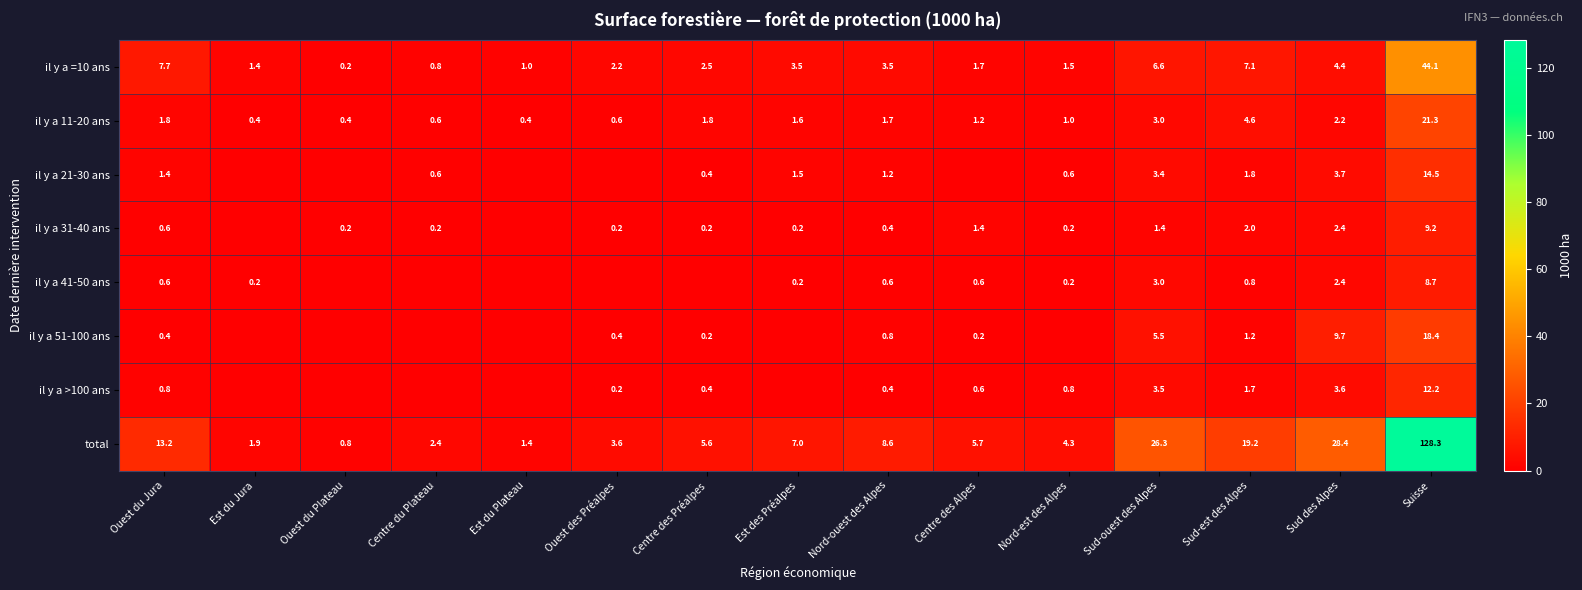

What is the highest value of the total series?

128.3